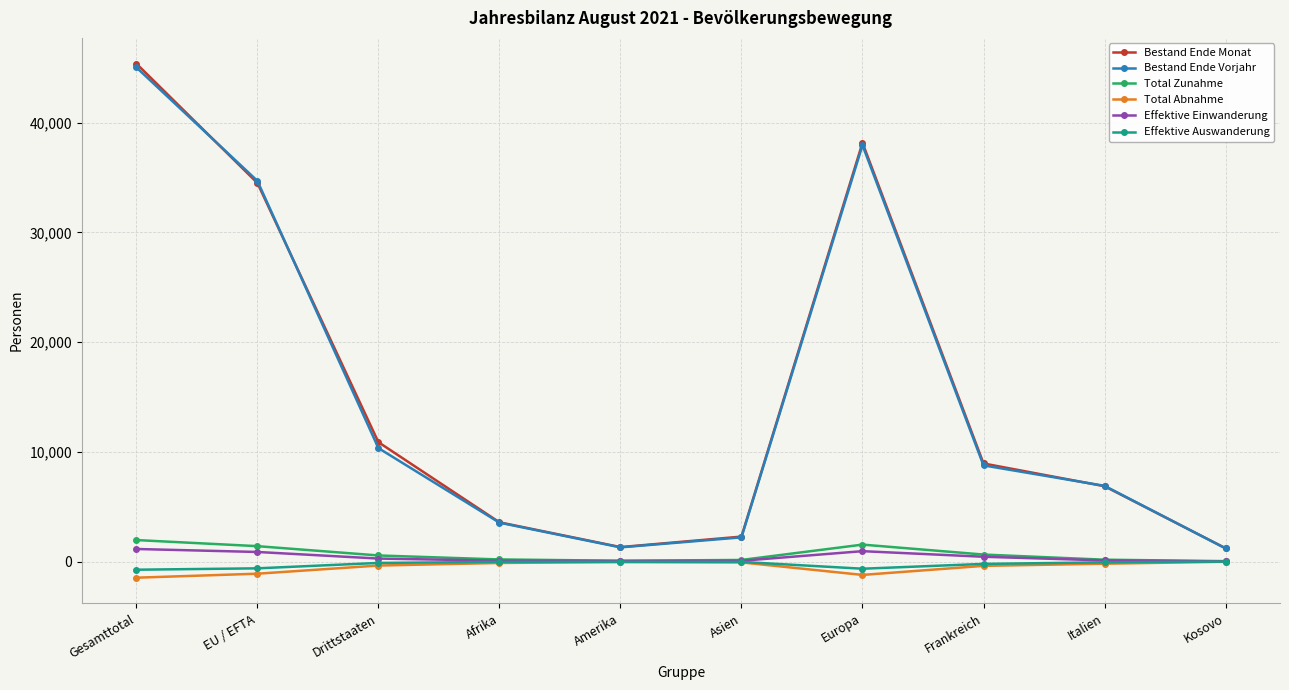

What is the sum of the Total Zunahme values at Frankreich and Afrika?

830